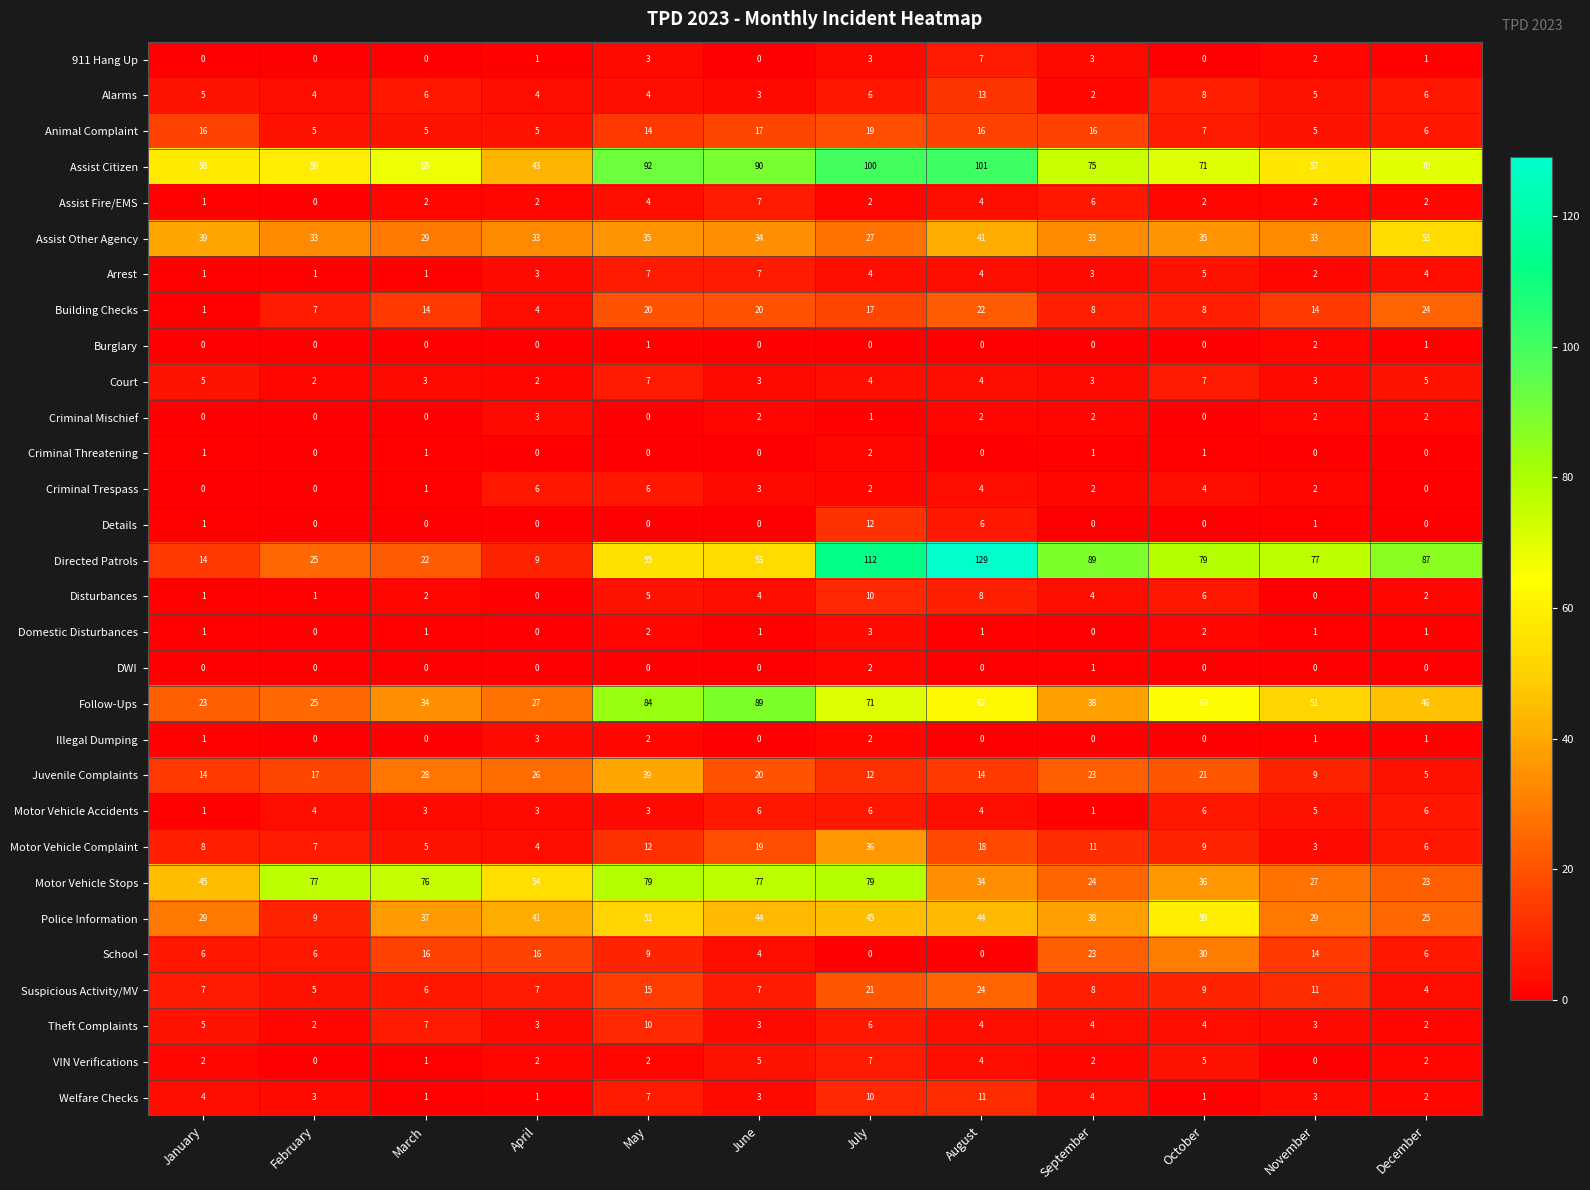

What is the sum of the Court values at January and October?

12